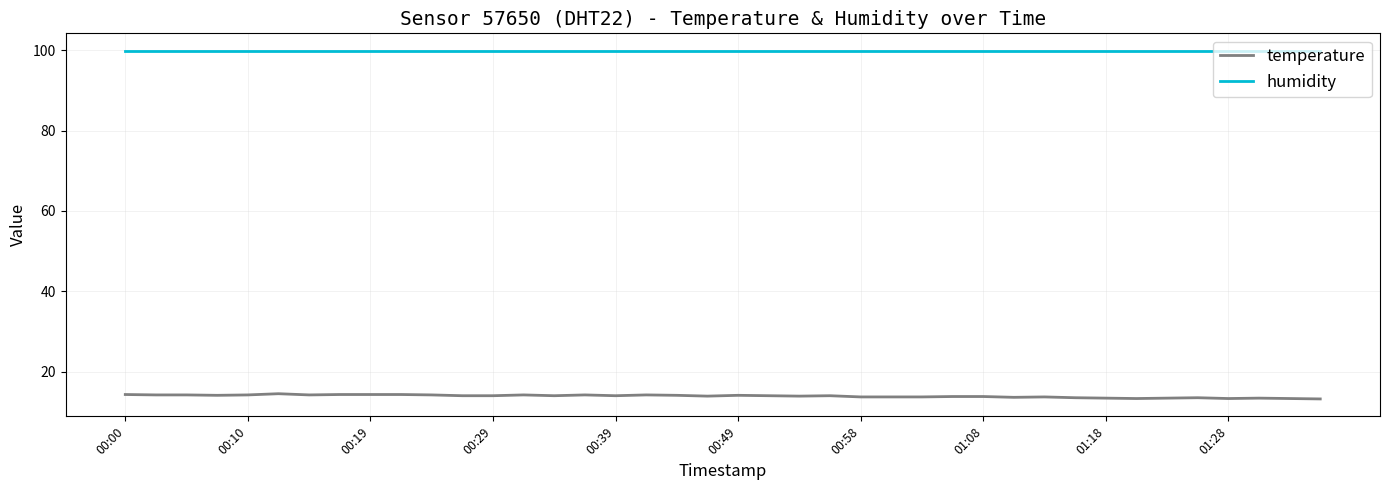

List the series in order of their overall mean, highest first.

humidity, temperature